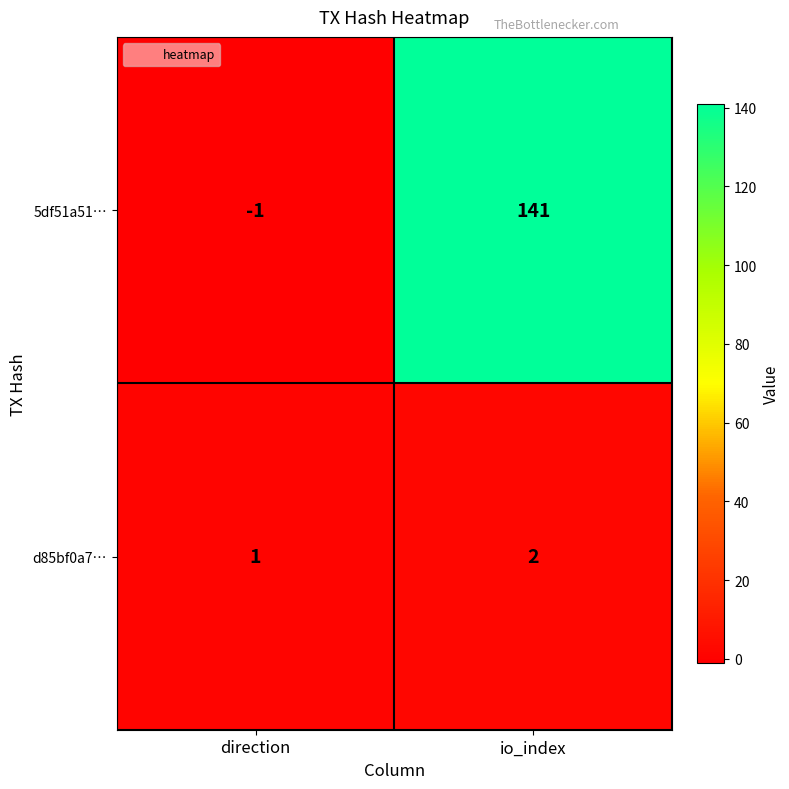

How many values in 5df51a51… are below zero?

1